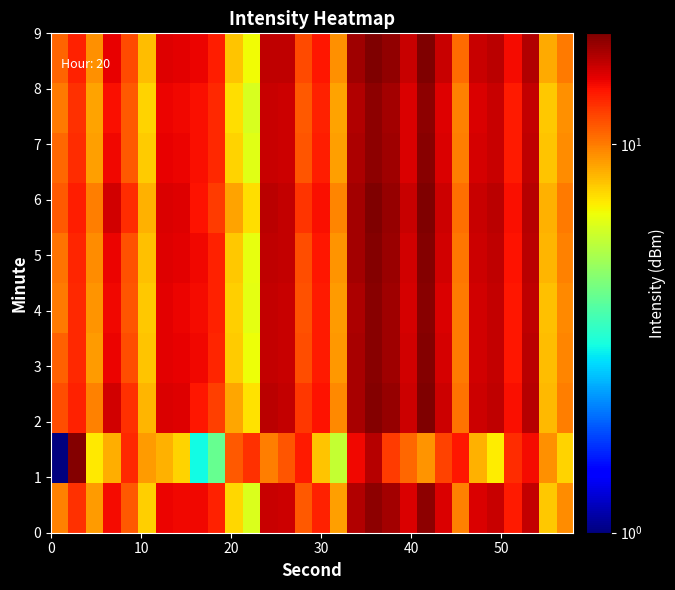

At how many categories does at least one series exceed 5?

30